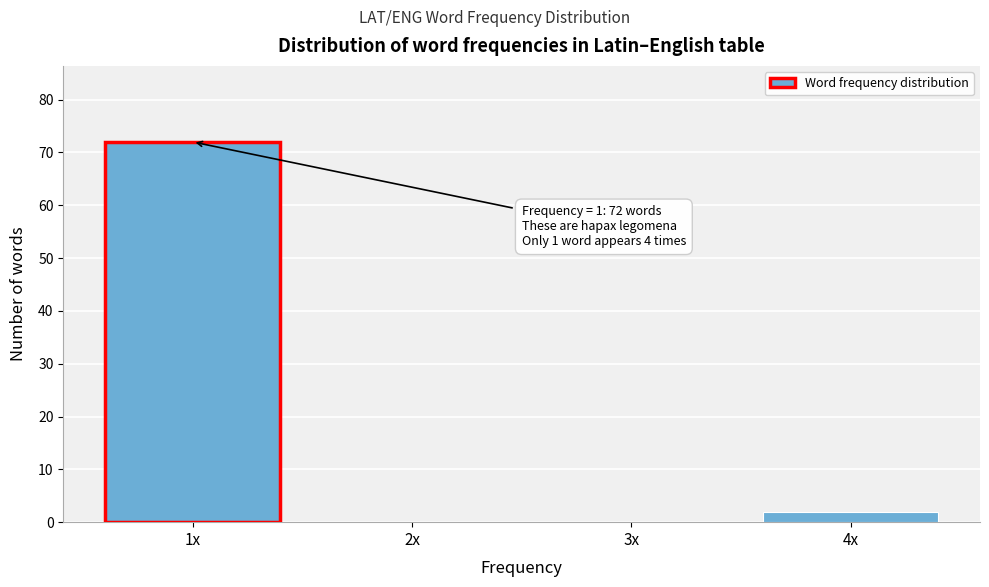

Reading left to right, transcribe all the data shown in this chart.

1x=72	2x=0	3x=0	4x=2